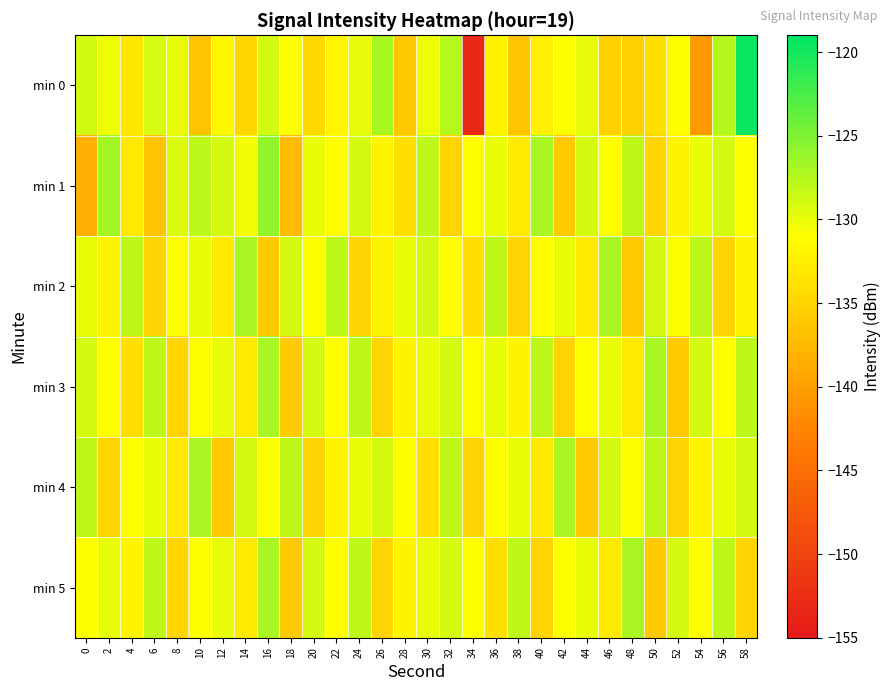

How many series are shown in this chart?

6